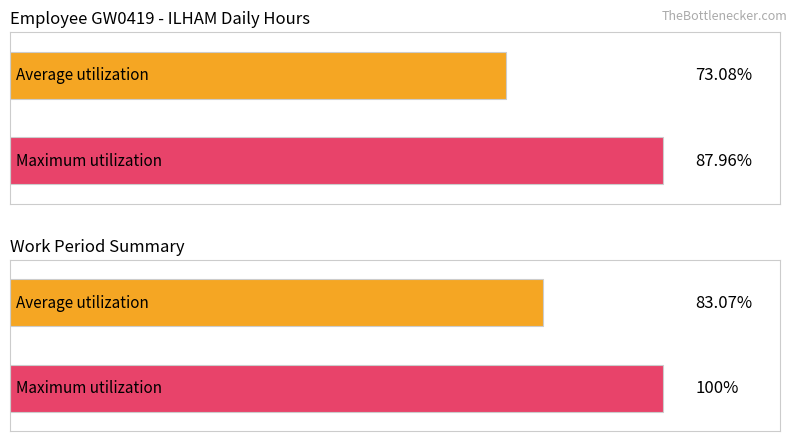

How many distinct data groups are displayed?

2